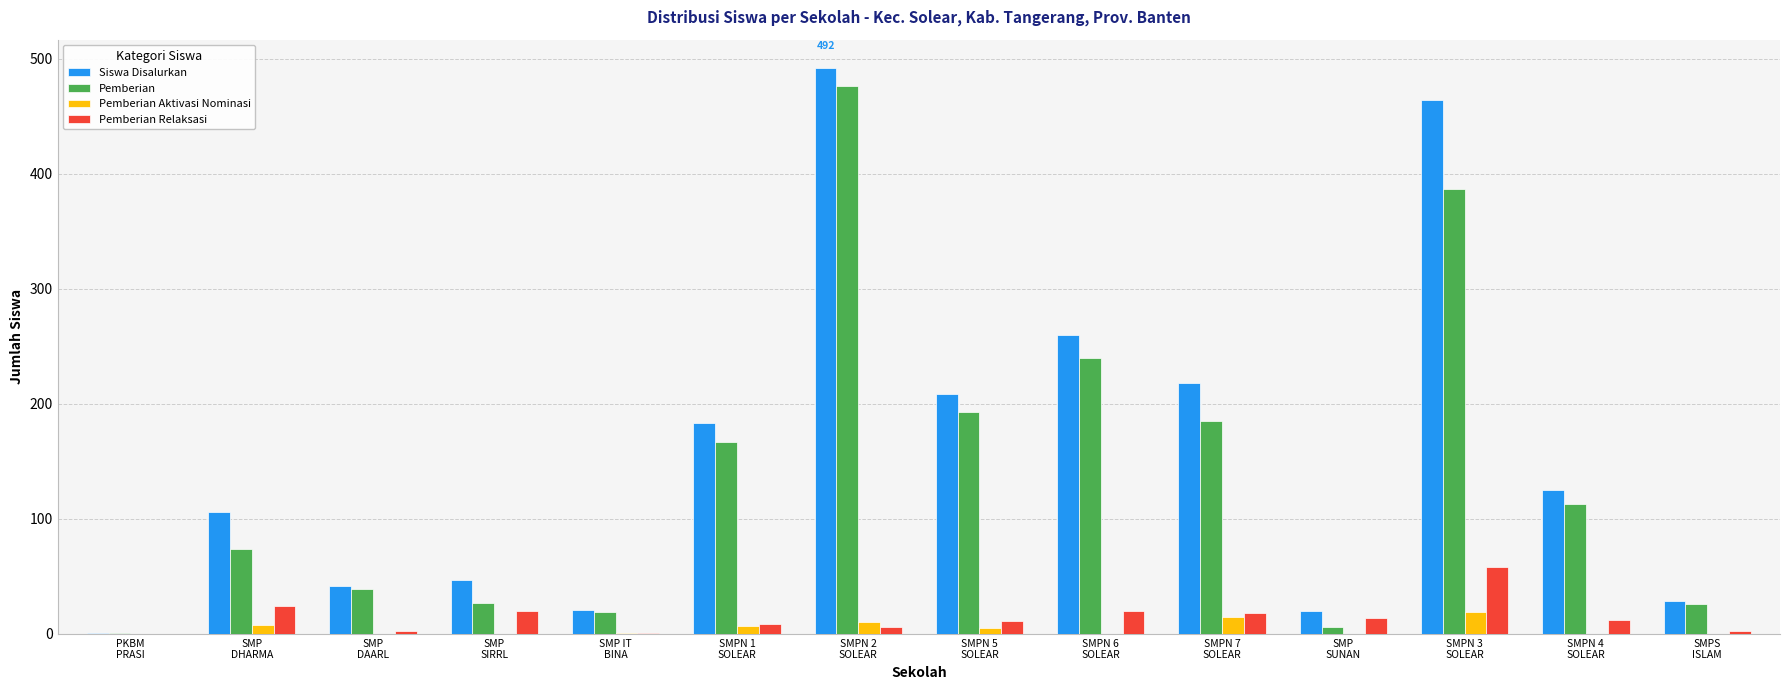

What is the highest value of the Pemberian Relaksasi series?

58